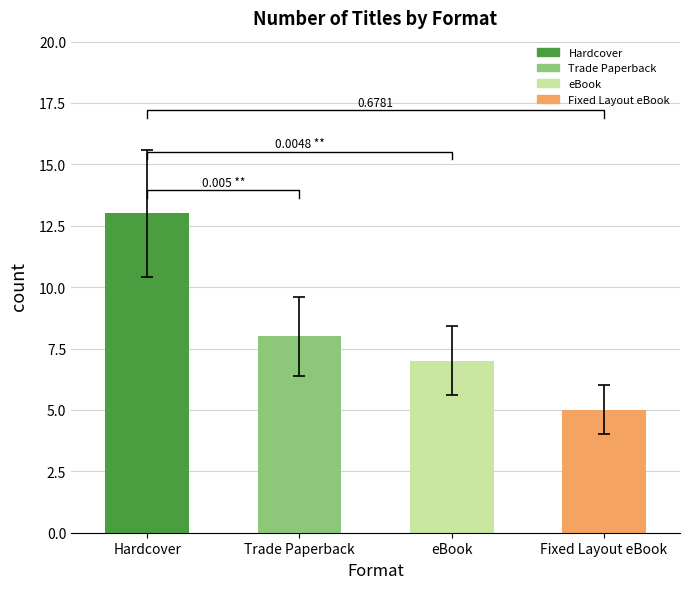

Reading left to right, extract all data points from this chart.

13	8	7	5